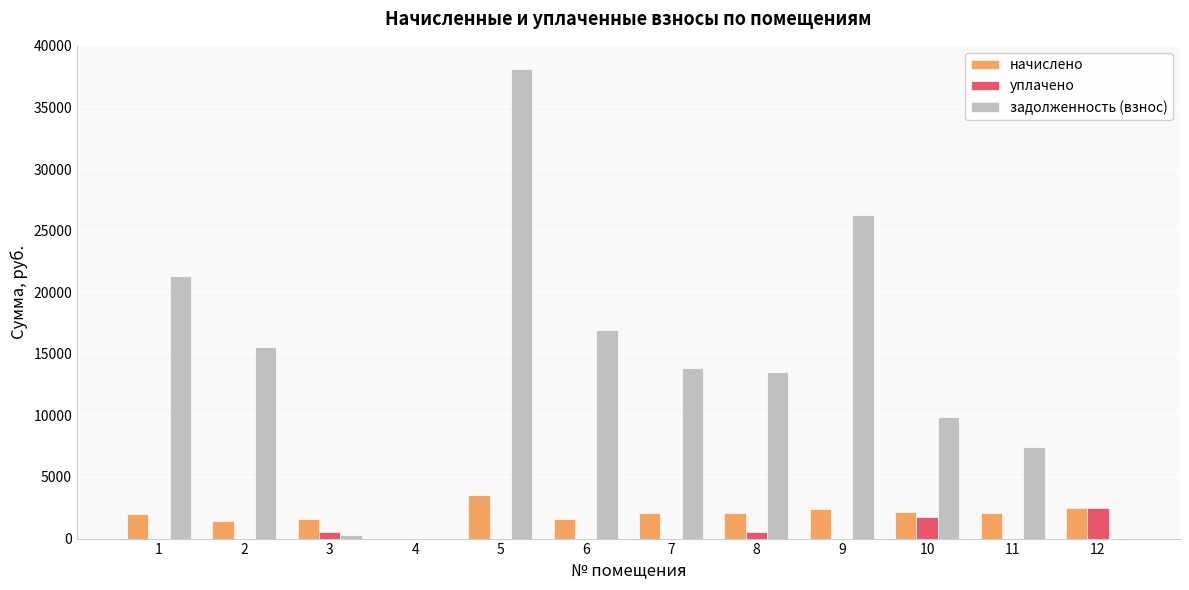

At which label does начислено reach its peak?

5